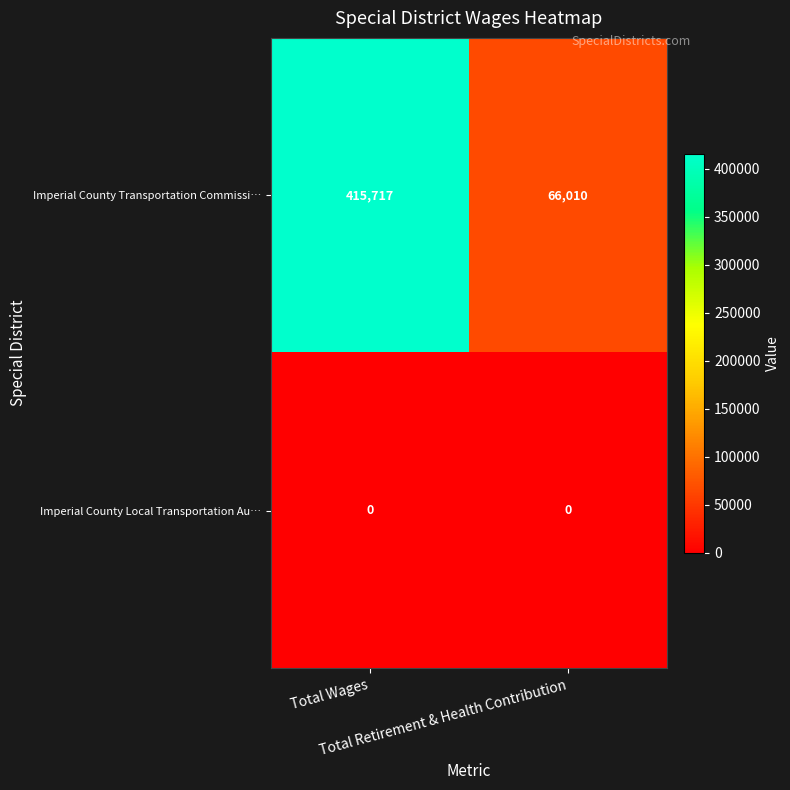

What is the difference between the highest and lowest values at Total Retirement & Health Contribution?

66010